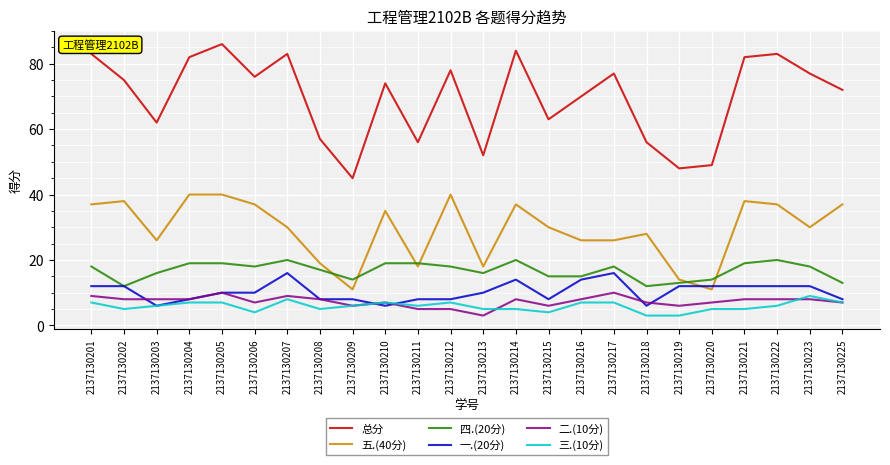

What is the total value across all series at 2137130211?

112